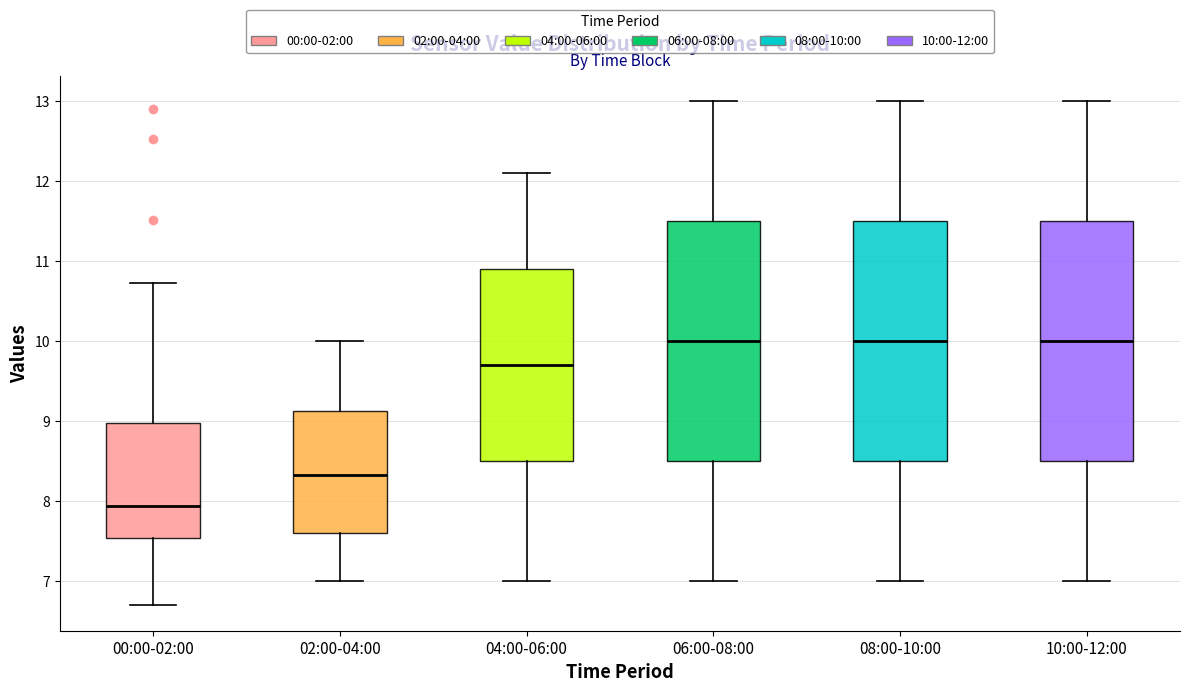

Reading left to right, read every box against the y-axis: the position of its median line, the range the box covers, and the ends of its whiskers. The values are not printed on the chart, so give them approximately, as read against the axis.

00:00-02:00: median 7.9, box 7.5 to 9.0, whiskers 6.7 to 10.7
02:00-04:00: median 8.3, box 7.6 to 9.1, whiskers 7.0 to 10.0
04:00-06:00: median 9.7, box 8.5 to 10.9, whiskers 7.0 to 12.1
06:00-08:00: median 10.0, box 8.5 to 11.5, whiskers 7.0 to 13.0
08:00-10:00: median 10.0, box 8.5 to 11.5, whiskers 7.0 to 13.0
10:00-12:00: median 10.0, box 8.5 to 11.5, whiskers 7.0 to 13.0